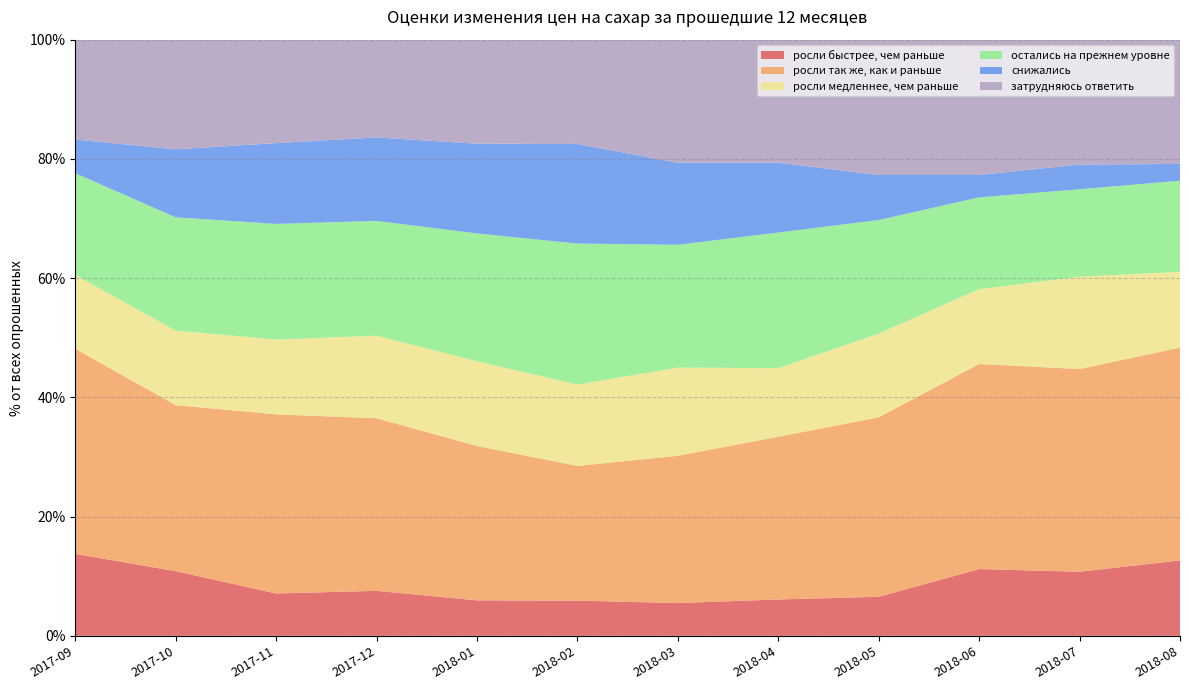

Reading left to right, list all the values displayed in this chart.

росли быстрее, чем раньше: 2017-09=13.8	2017-10=10.8	2017-11=7.1	2017-12=7.5	2018-01=6.0	2018-02=5.9	2018-03=5.5	2018-04=6.1	2018-05=6.5	2018-06=11.2	2018-07=10.8	2018-08=12.7
росли так же, как и раньше: 2017-09=34.4	2017-10=27.9	2017-11=30.1	2017-12=28.9	2018-01=25.9	2018-02=22.6	2018-03=24.7	2018-04=27.3	2018-05=30.1	2018-06=34.4	2018-07=34.0	2018-08=35.7
росли медленнее, чем раньше: 2017-09=12.4	2017-10=12.5	2017-11=12.6	2017-12=13.8	2018-01=14.2	2018-02=13.7	2018-03=14.8	2018-04=11.5	2018-05=14.1	2018-06=12.6	2018-07=15.5	2018-08=12.7
остались на прежнем уровне: 2017-09=17.1	2017-10=19.0	2017-11=19.4	2017-12=19.2	2018-01=21.4	2018-02=23.6	2018-03=20.6	2018-04=22.8	2018-05=19.1	2018-06=15.4	2018-07=14.7	2018-08=15.3
снижались: 2017-09=5.7	2017-10=11.4	2017-11=13.6	2017-12=14.0	2018-01=15.1	2018-02=16.7	2018-03=13.8	2018-04=11.7	2018-05=7.5	2018-06=3.8	2018-07=4.2	2018-08=2.8
затрудняюсь ответить: 2017-09=16.8	2017-10=18.4	2017-11=17.4	2017-12=16.4	2018-01=17.4	2018-02=17.5	2018-03=20.6	2018-04=20.6	2018-05=22.7	2018-06=22.7	2018-07=20.9	2018-08=20.9